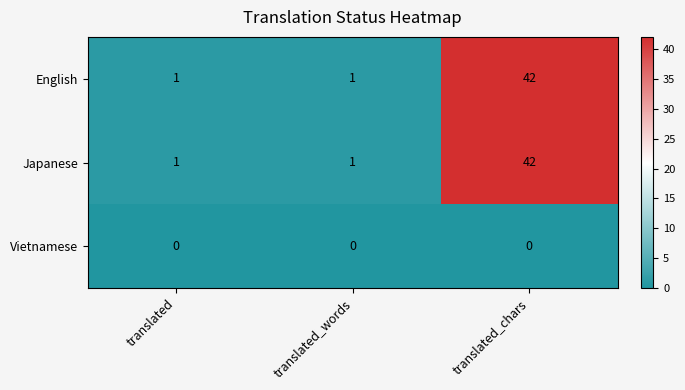

Is it true that English equals 1 at translated?

True